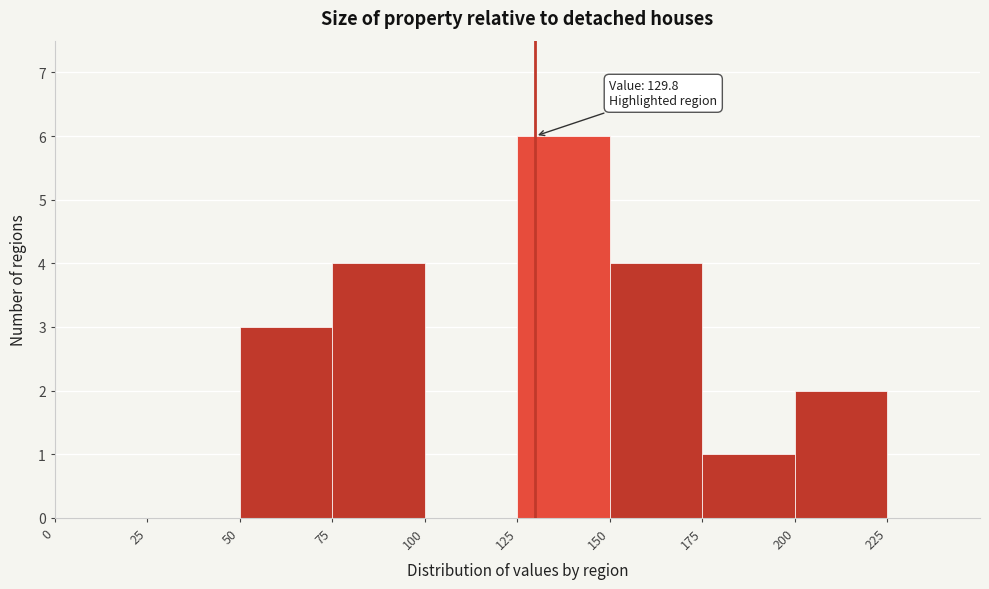

Over which range of the x-axis is the bar tallest?

125 to 150